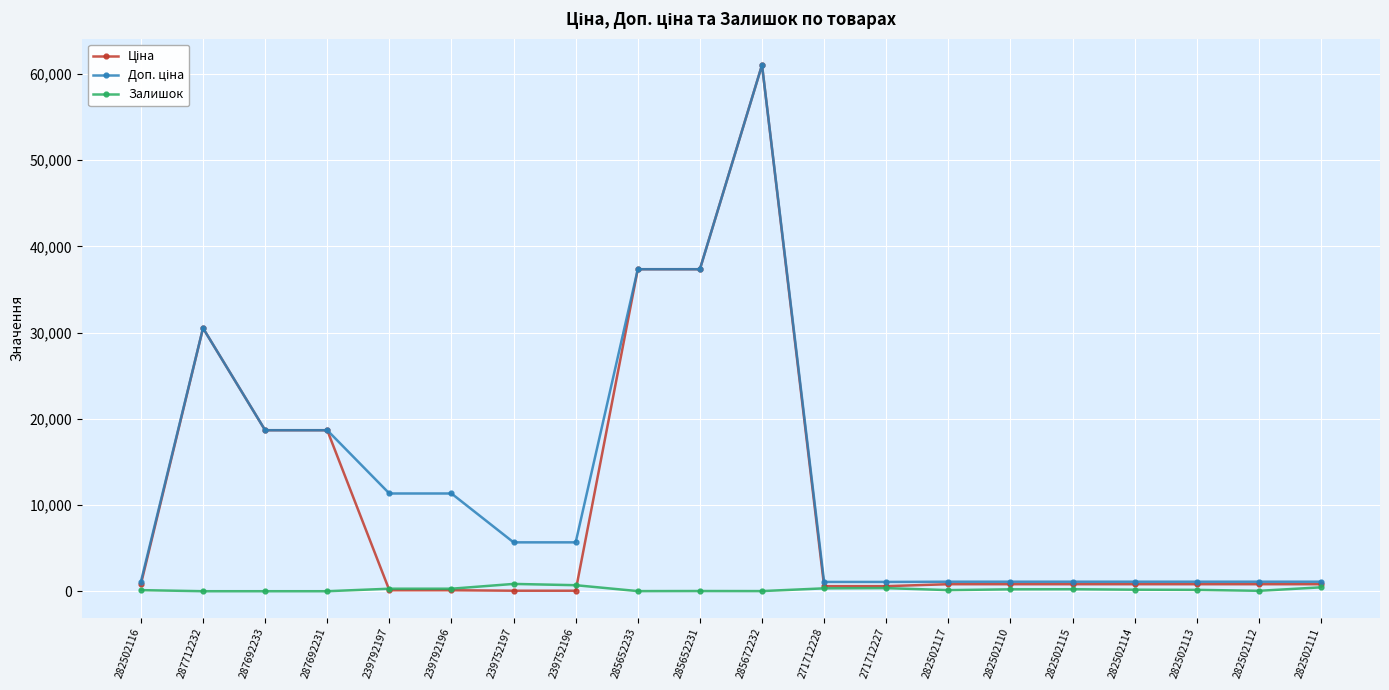

What is the total value across all series at 287692233?

37343.0